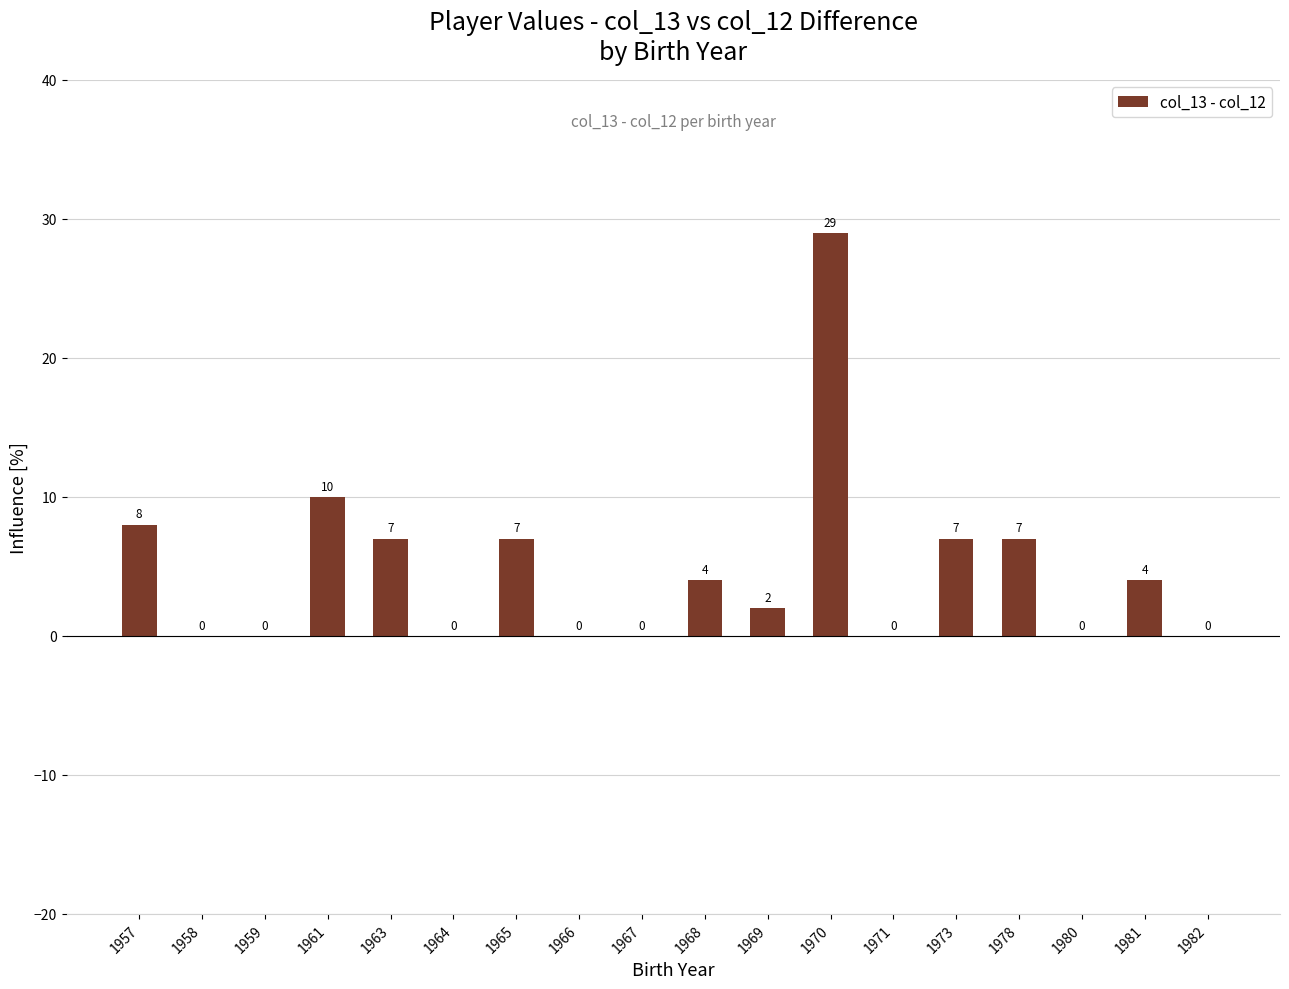

What is the change in value from 1963 to 1968?

-3